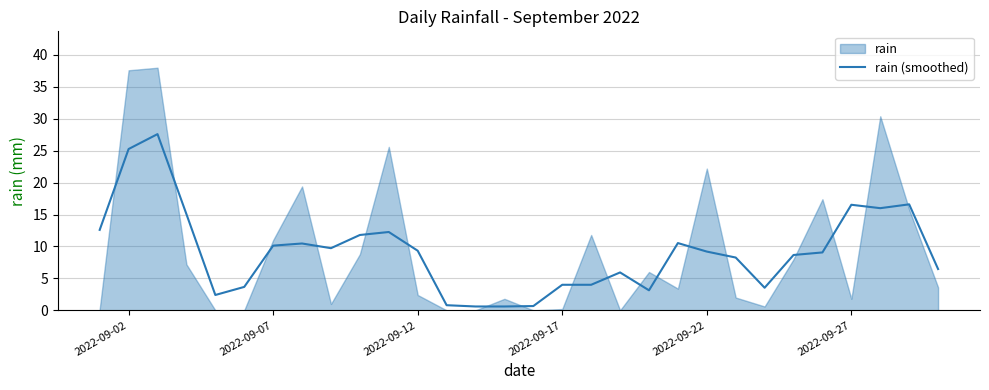

What is the sum of the values at 6 and 2022-09-27?

13.8